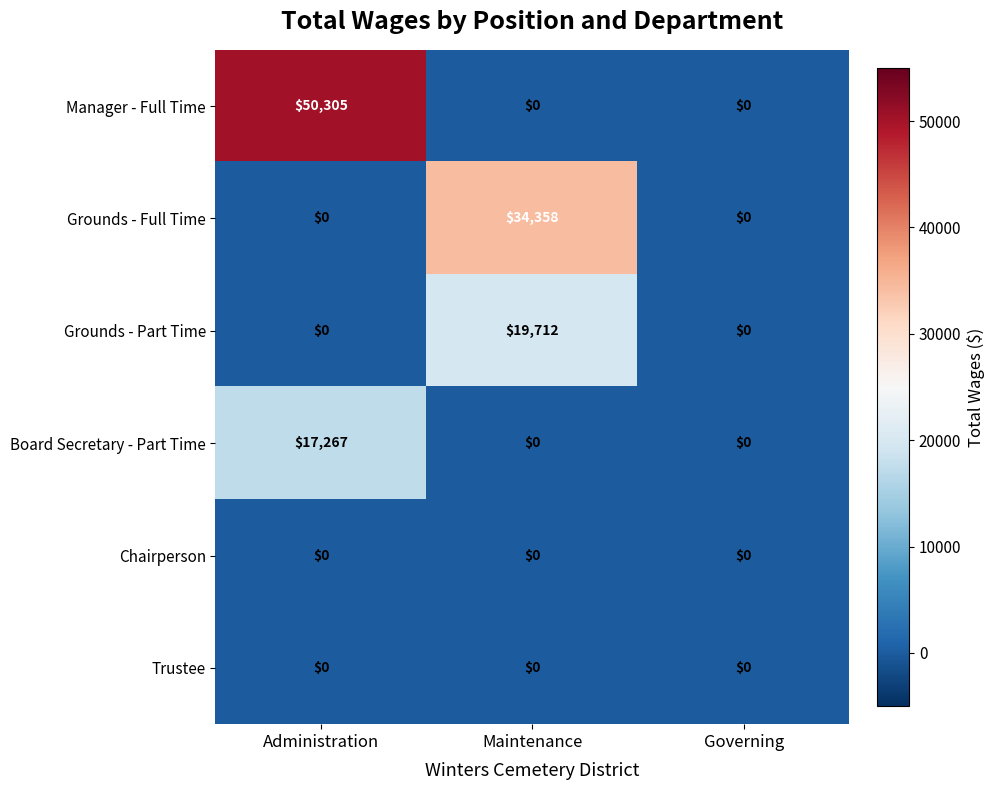

How many data points does each series have?

3